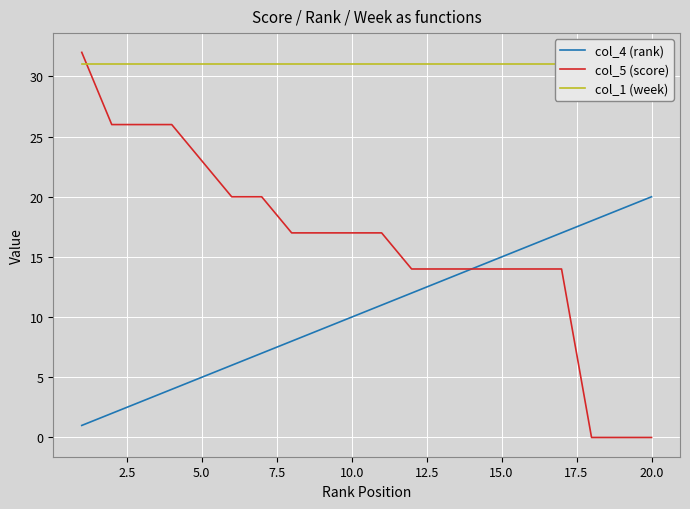

What is the value of the col_1 (week) point at the 15th from the left?

31